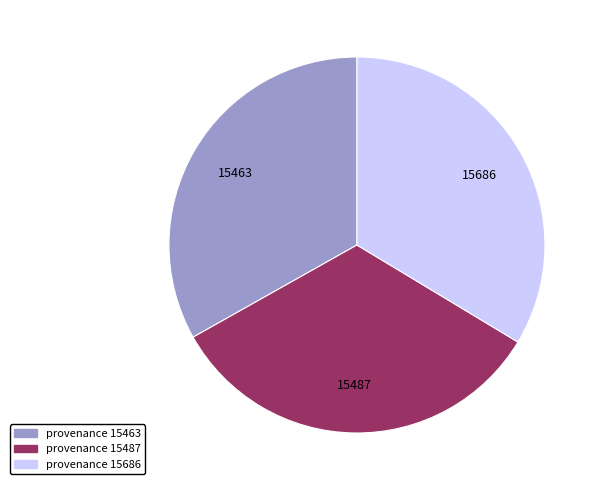

What is the ratio of the value at provenance 15487 to the value at provenance 15686?

1.0